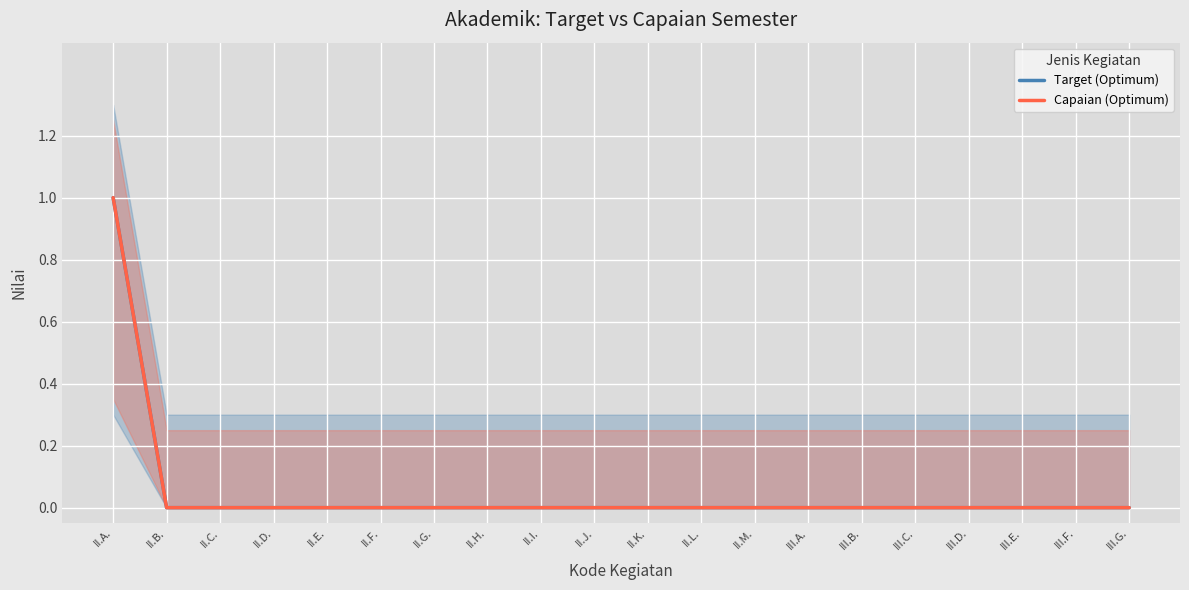

Where is Target (Optimum) nearest to the value 0?

II.B.